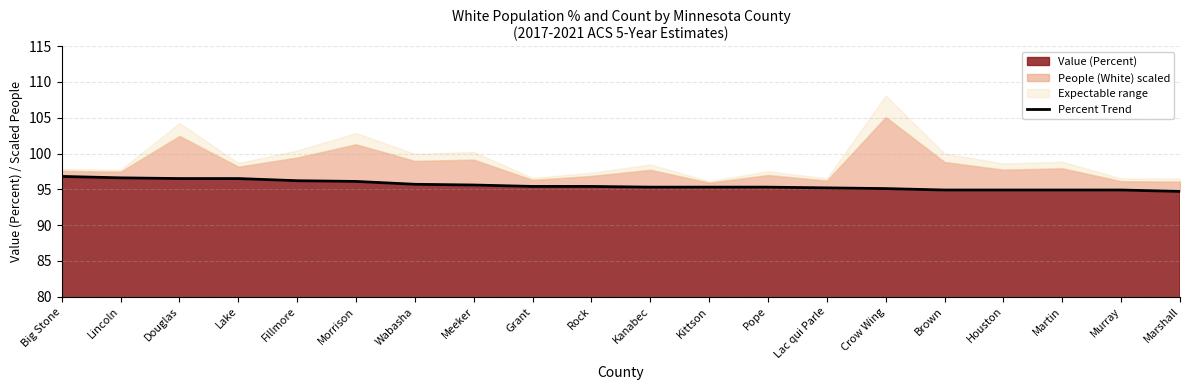

What position from the right is Crow Wing?

6